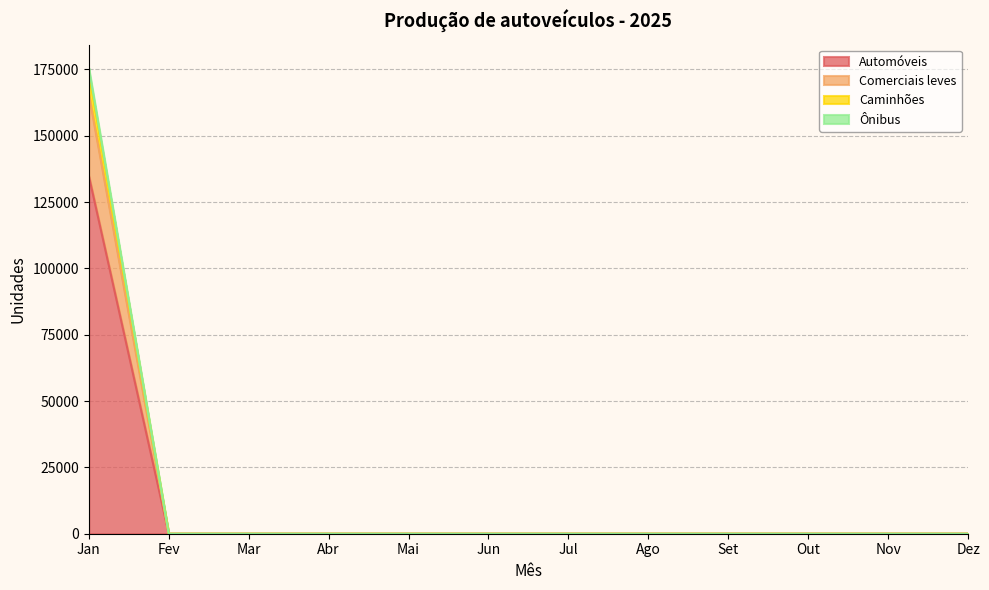

How many positive values does the Comerciais leves series have?

1